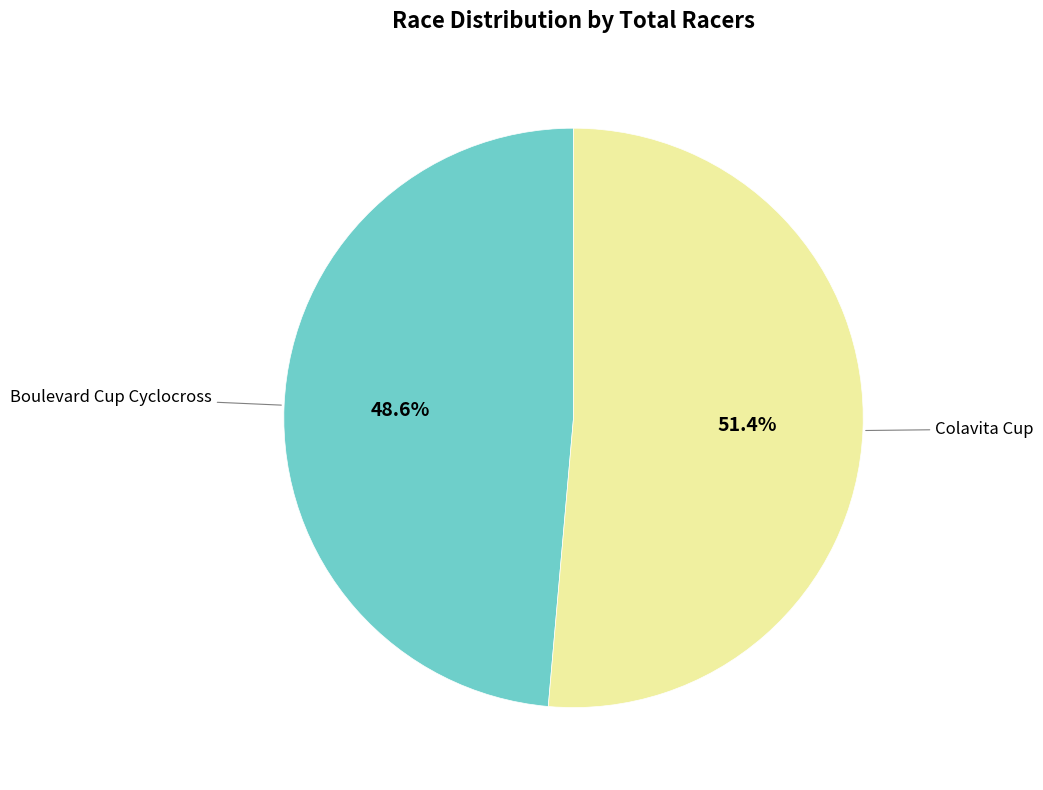

To the nearest percent, what is the difference between the Colavita Cup and Boulevard Cup Cyclocross slice percentages?

3%